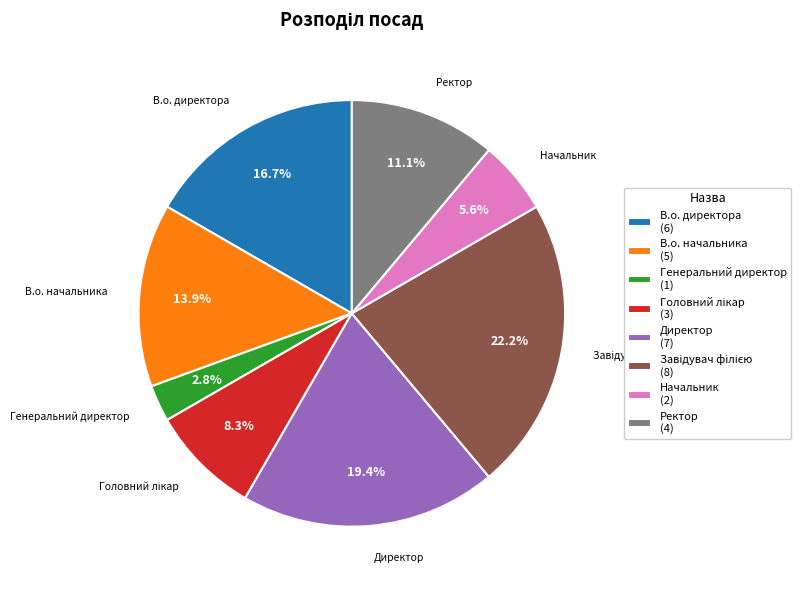

What percentage is NOT represented by Генеральний директор?

97.2%